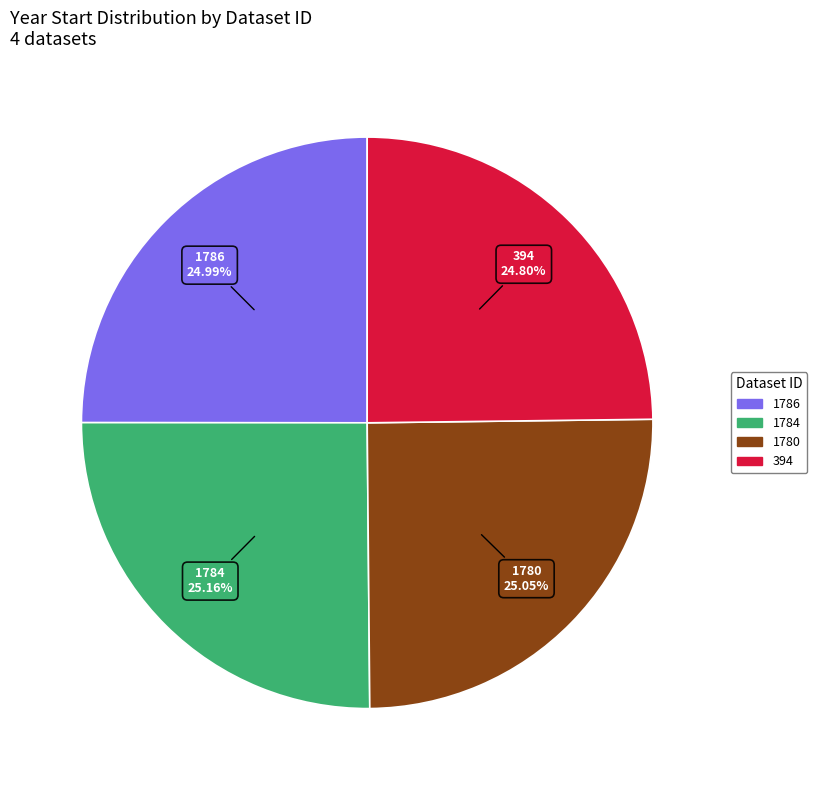

Is 1786 the majority of the pie?

No